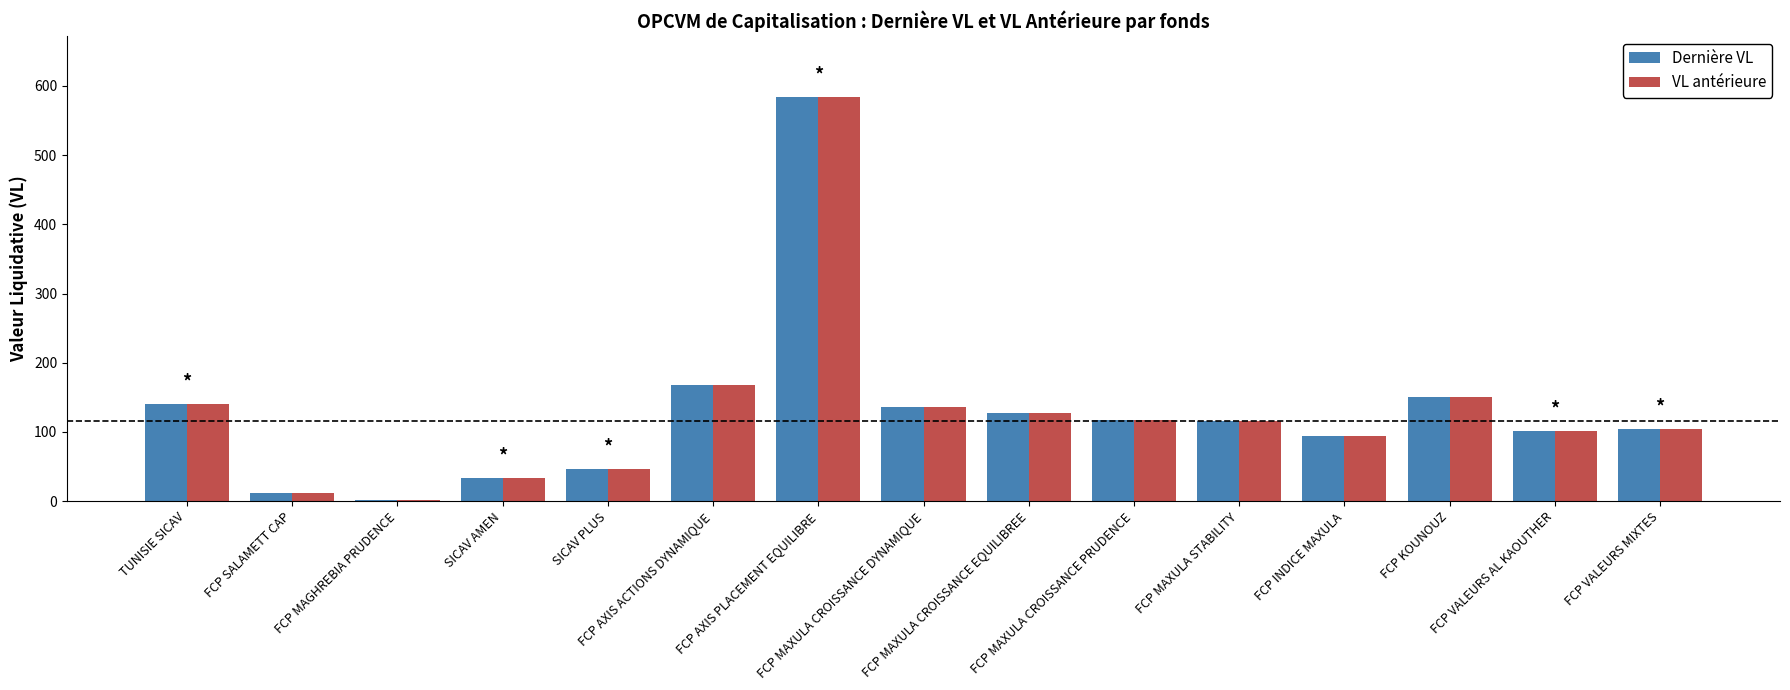

What is the maximum value for Dernière VL?

584.5